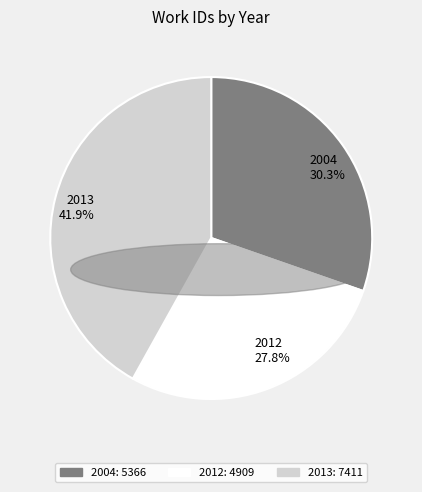

Count the number of slices in the pie.

3